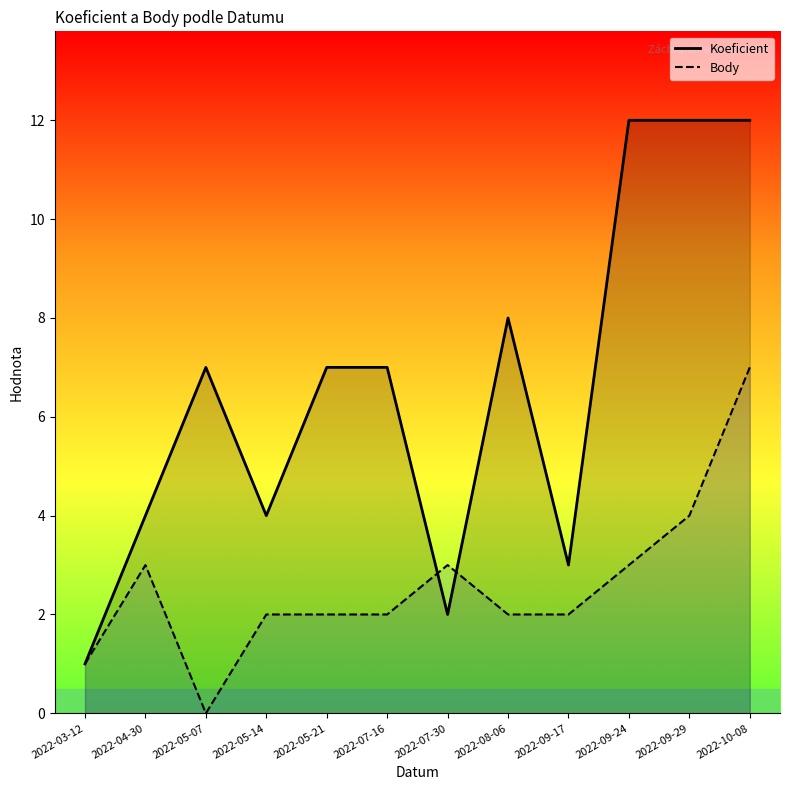

What is the difference between the maximum and minimum values in the Body series?

7